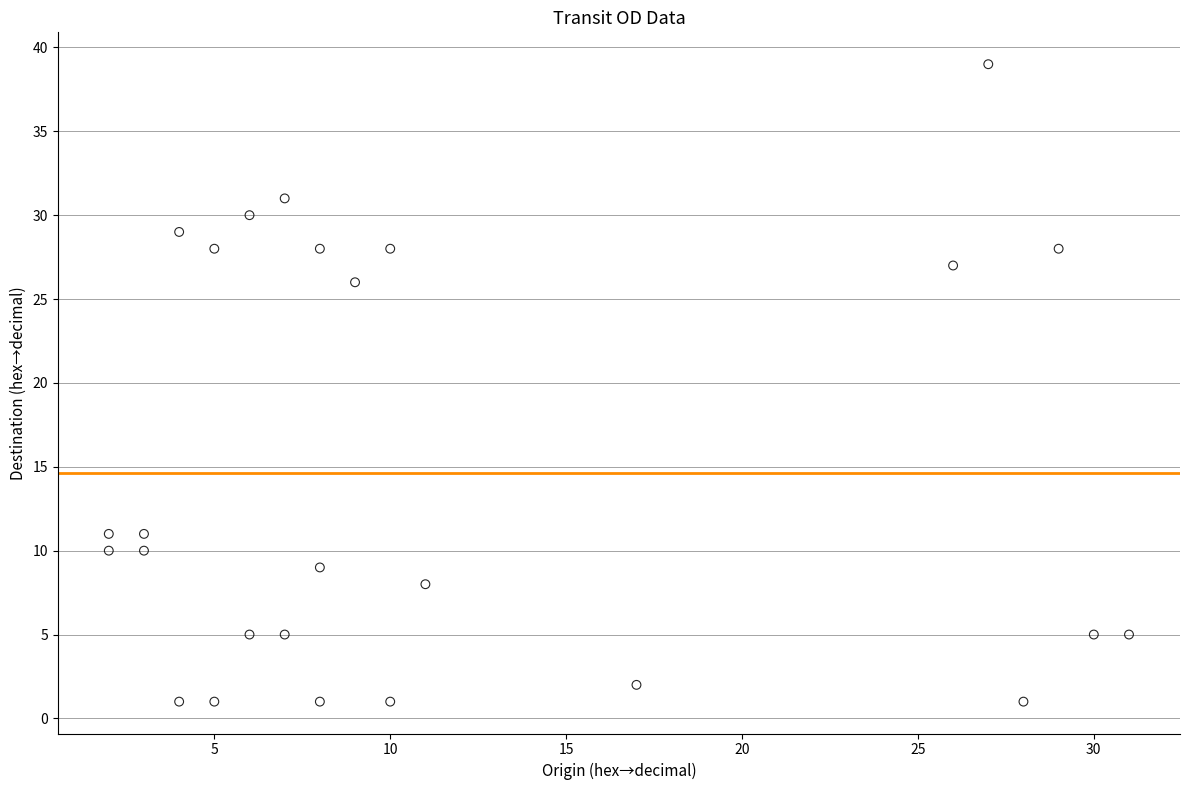

What is the range of Y values (max minus min)?

38